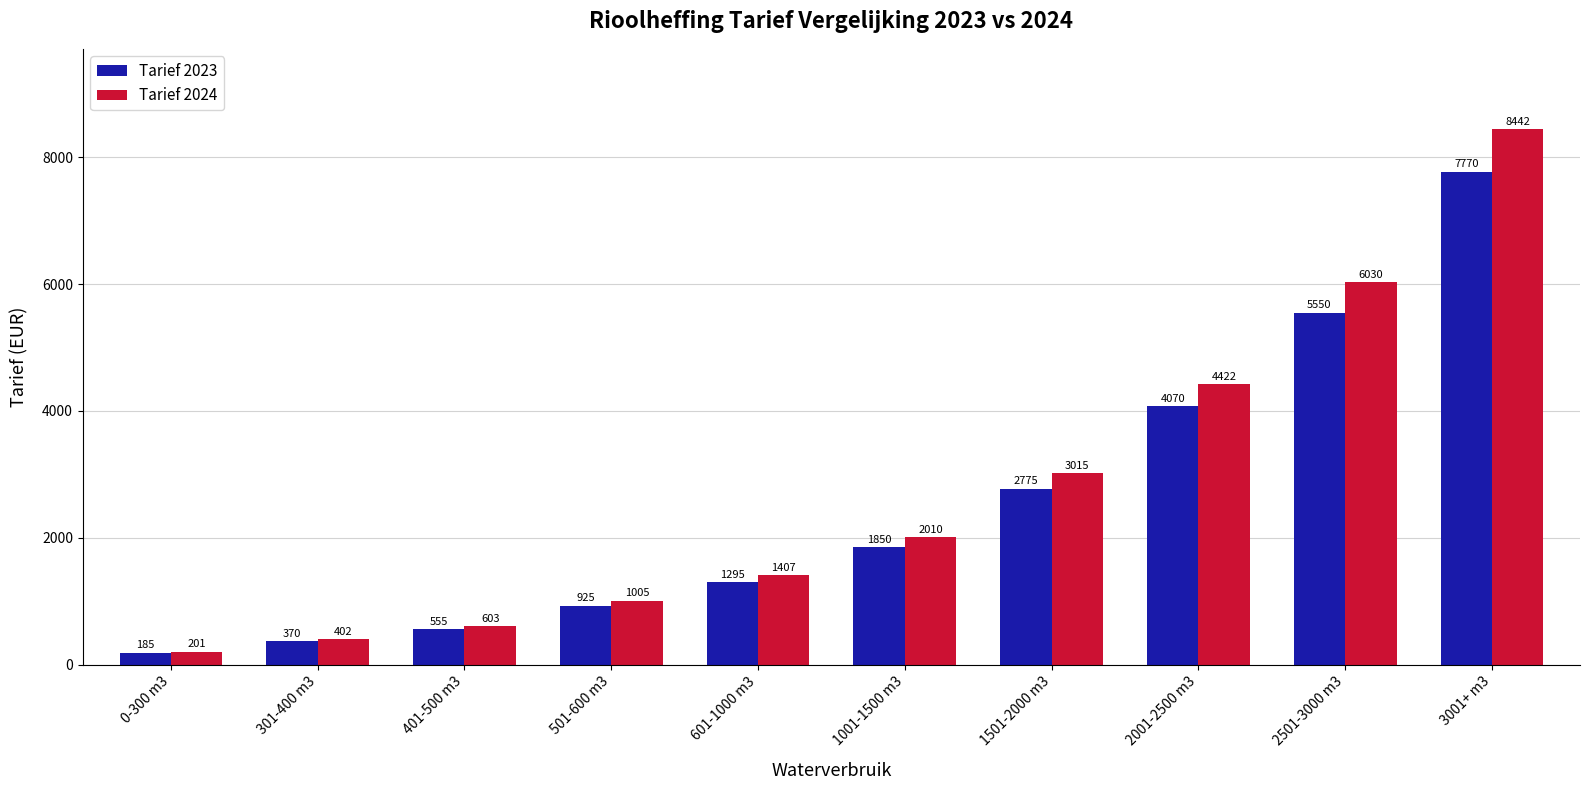

How many distinct data groups are displayed?

2